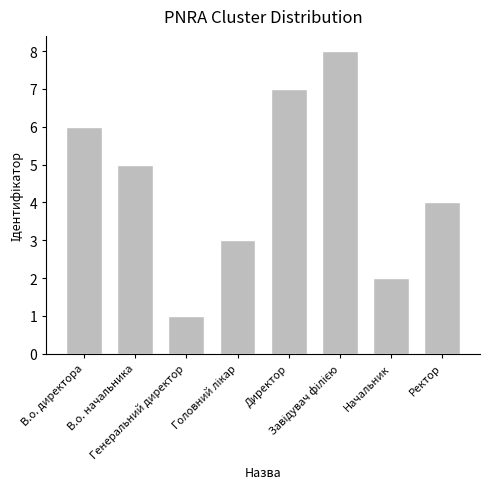

How many data points are less than 5?

4